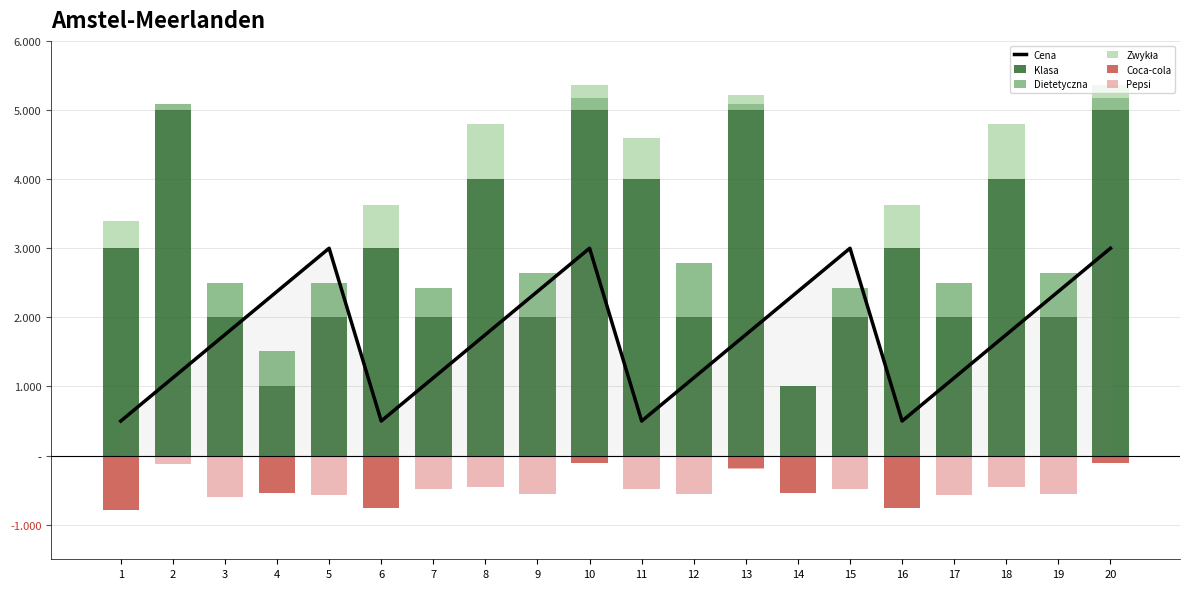

Does the chart contain stacked bars?

No